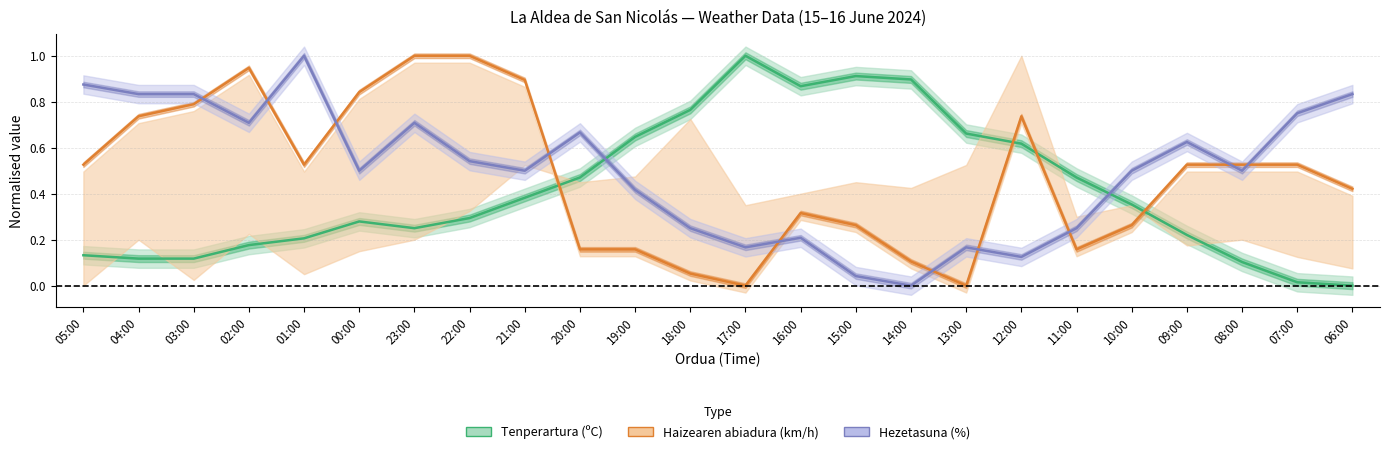

Between 12:00 and 09:00, which series saw the biggest shift?

Hezetasuna (%)